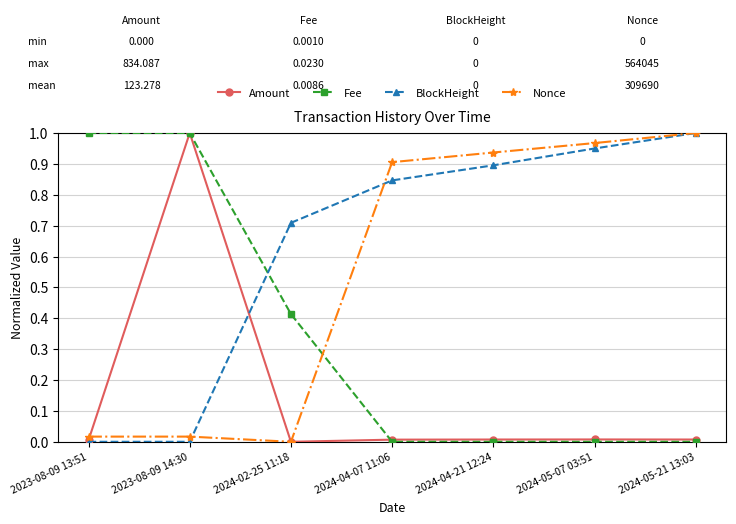

What is the average value of the Amount series?

0.1